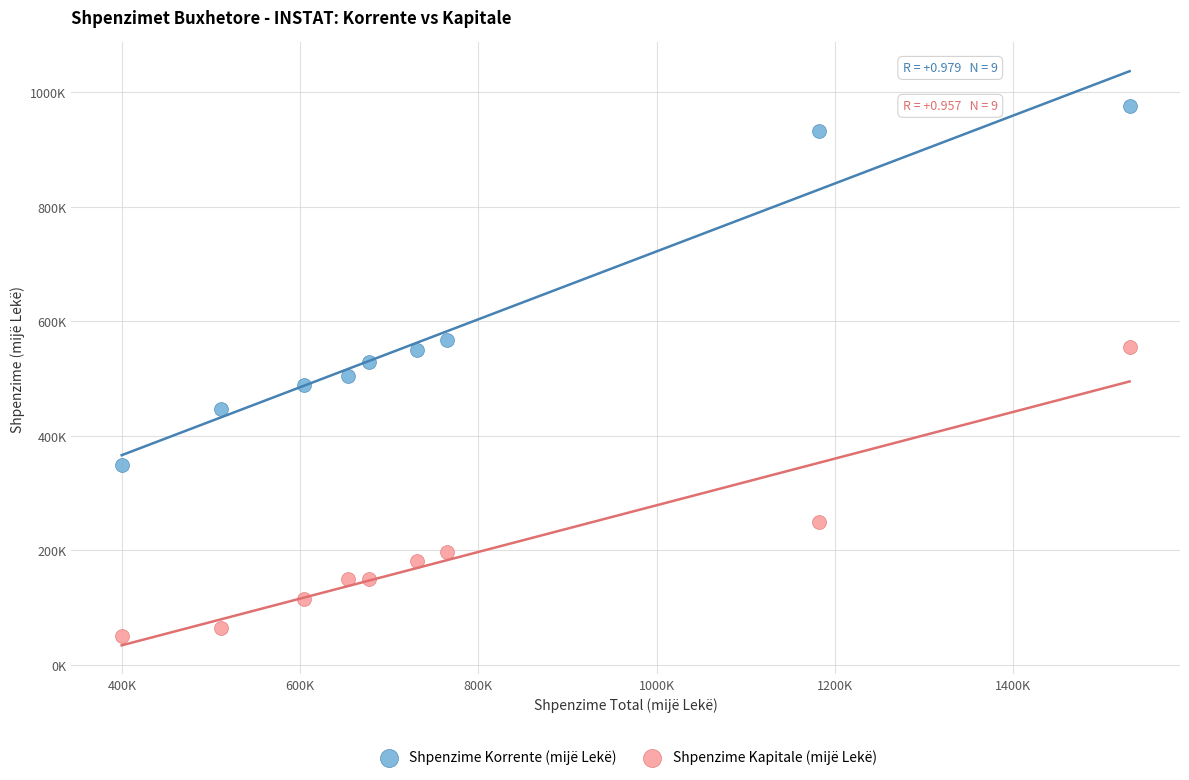

Which series has the largest Y range (max minus min)?

Shpenzime Korrente (mijë Lekë)